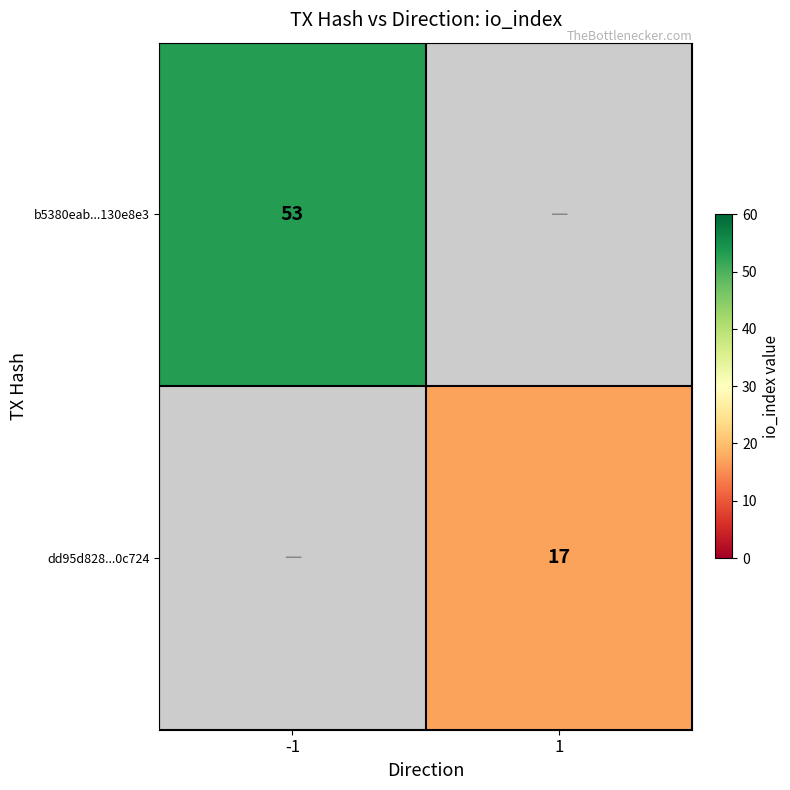

At how many categories does at least one series exceed 19?

1